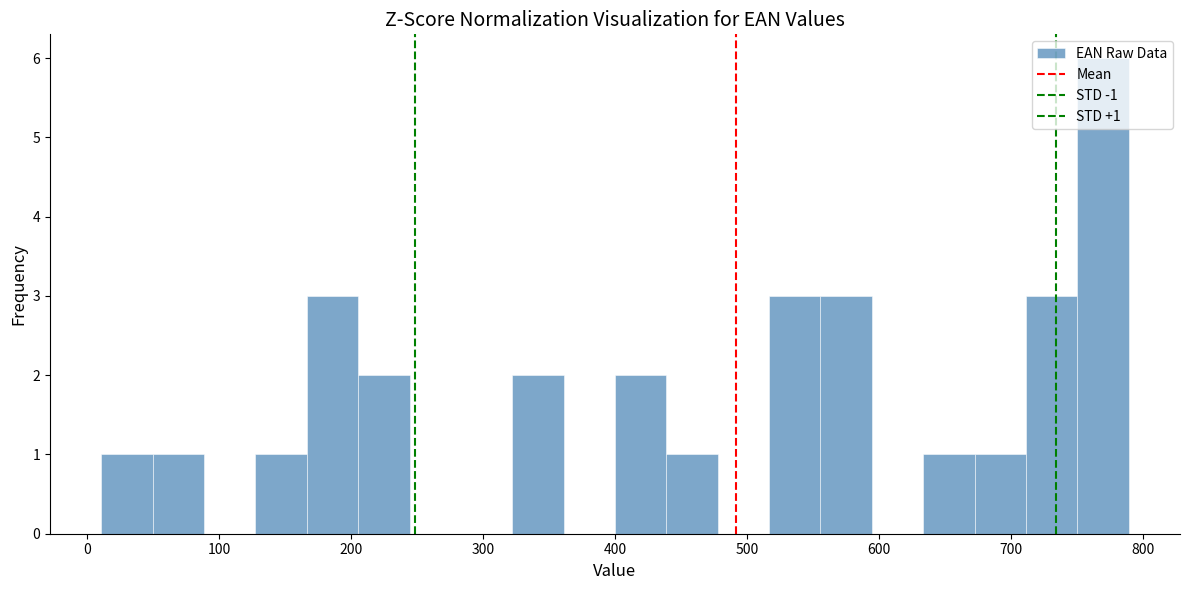

Read against the x-axis, roughly where is the centre of the tallest bar?

770